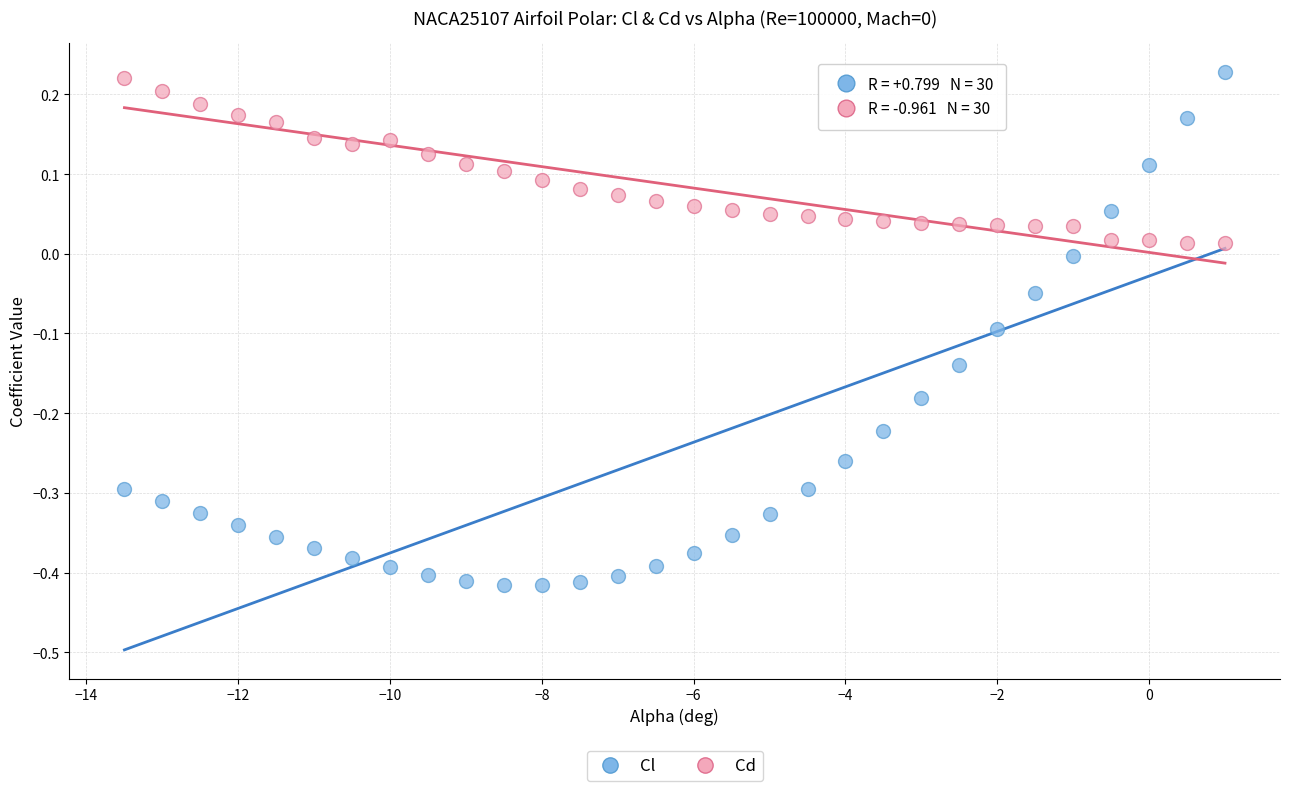

Across all data points, what is the range of X values (max minus min)?

14.5